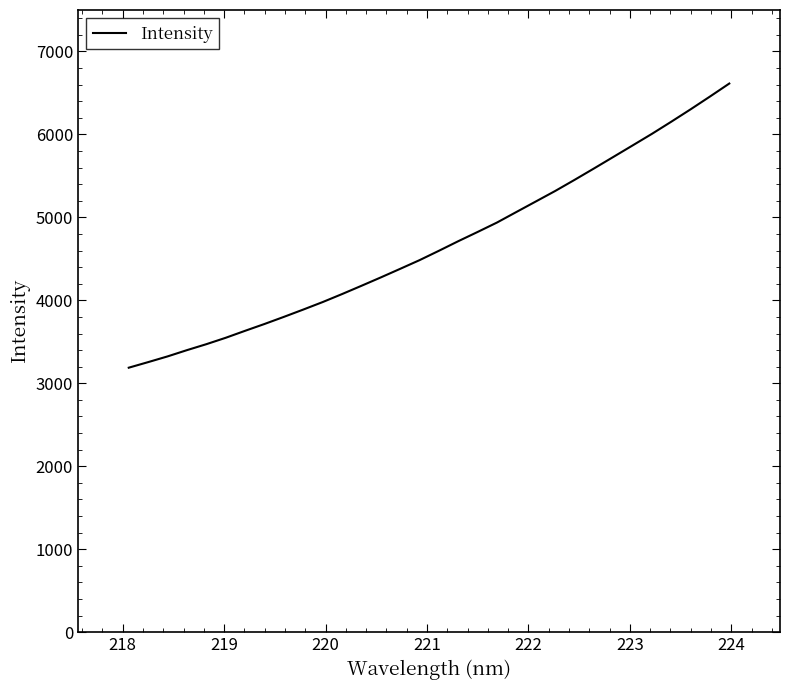

What is the smallest value displayed?

3188.2